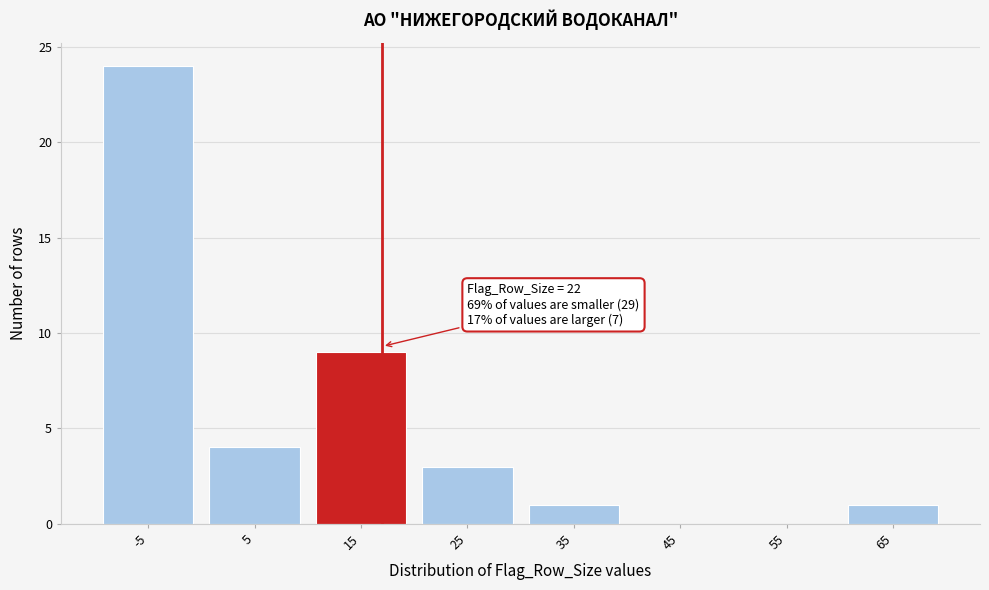

Reading right to left, transcribe all the data shown in this chart.

65=1	55=0	45=0	35=1	25=3	15=9	5=4	-5=24